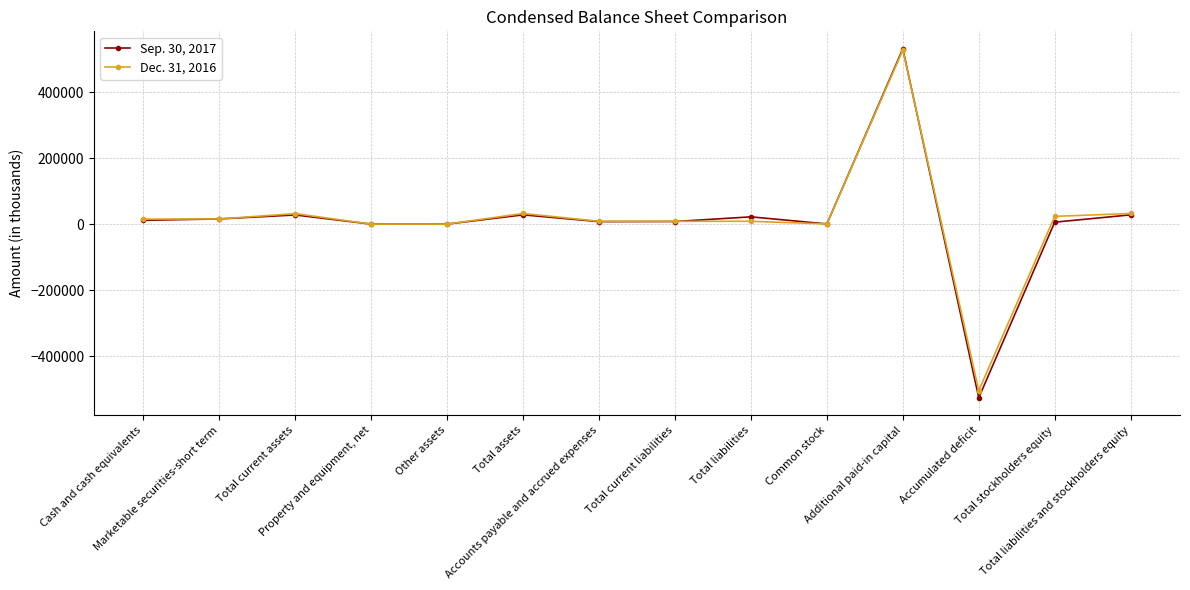

What is the difference between the Sep. 30, 2017 values at Total assets and Other assets?

28035